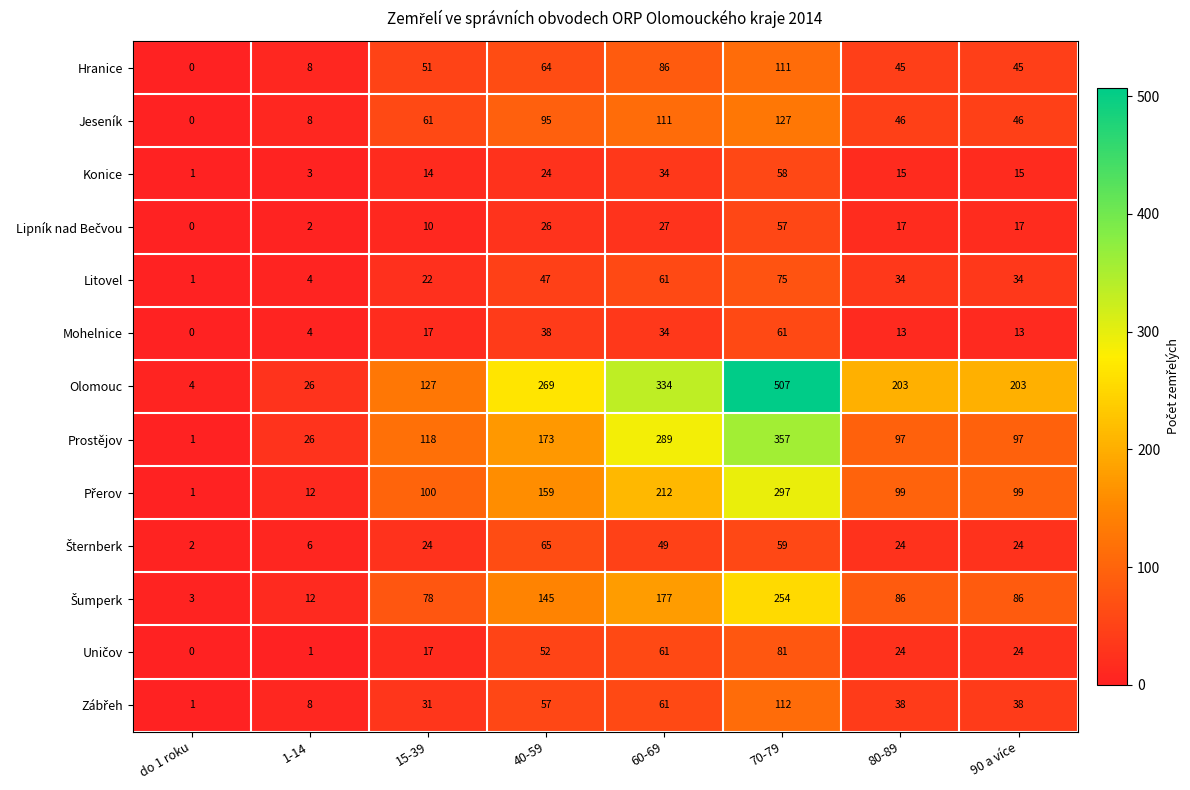

Is it true that Prostějov equals 357 at 70-79?

True